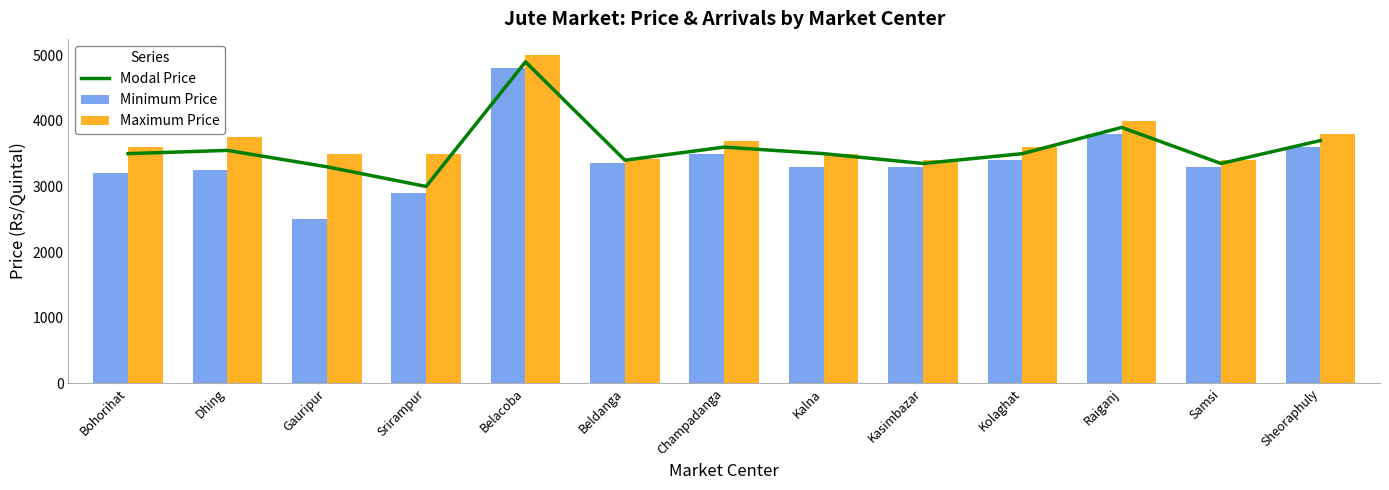

Rank the series by their maximum value, from highest to lowest.

Maximum Price, Modal Price, Minimum Price